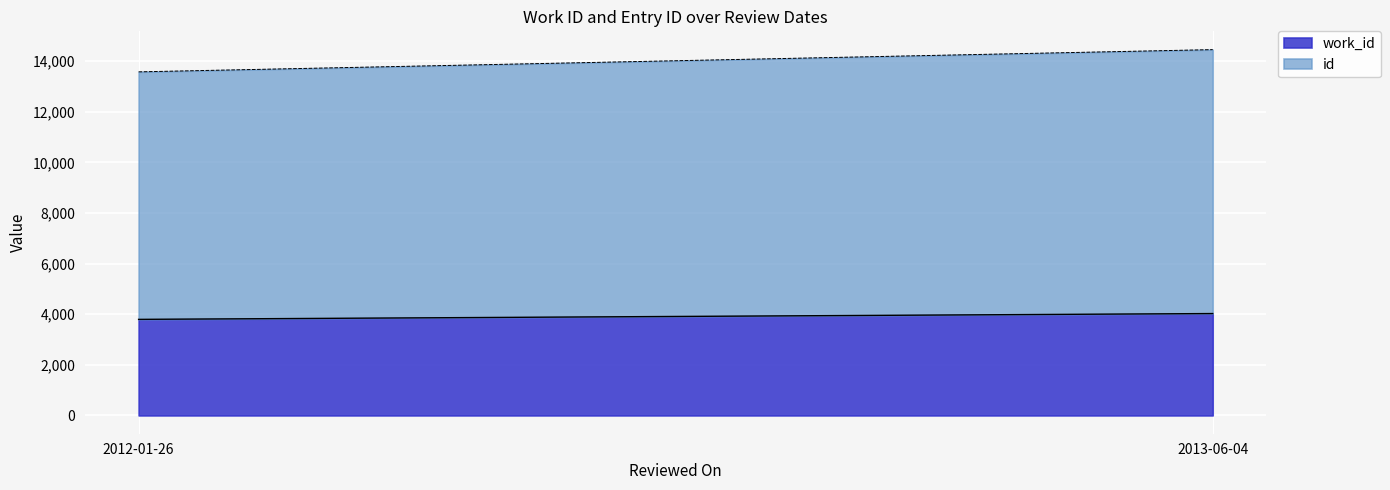

What is the sum of all work_id values?

7824